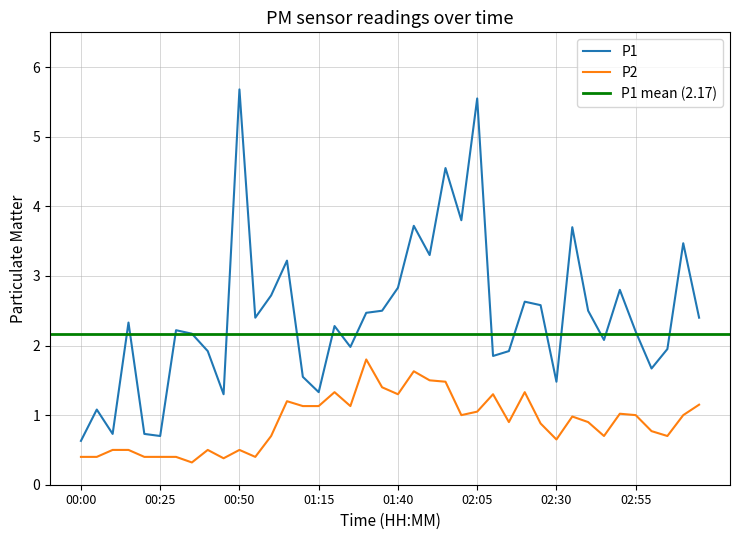

List the series in order of their overall mean, highest first.

P1, P2